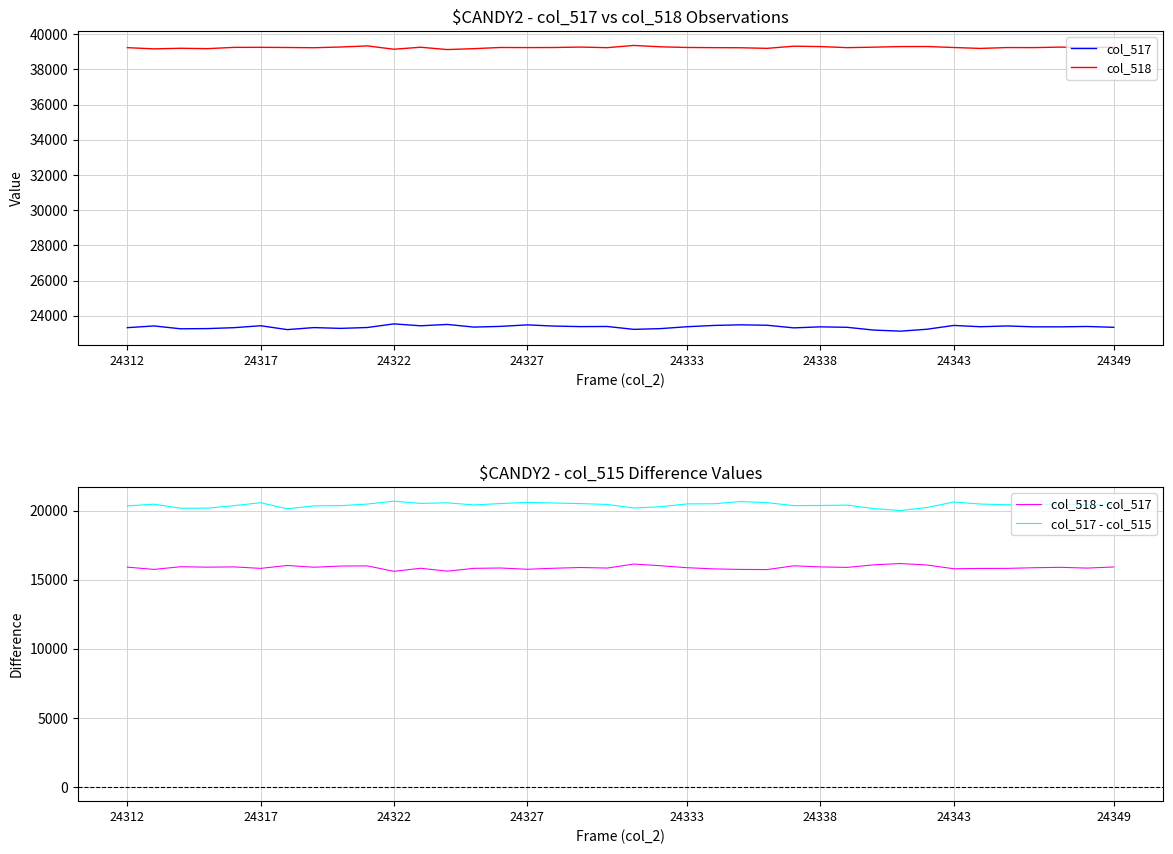

How many lines are shown in the chart?

4